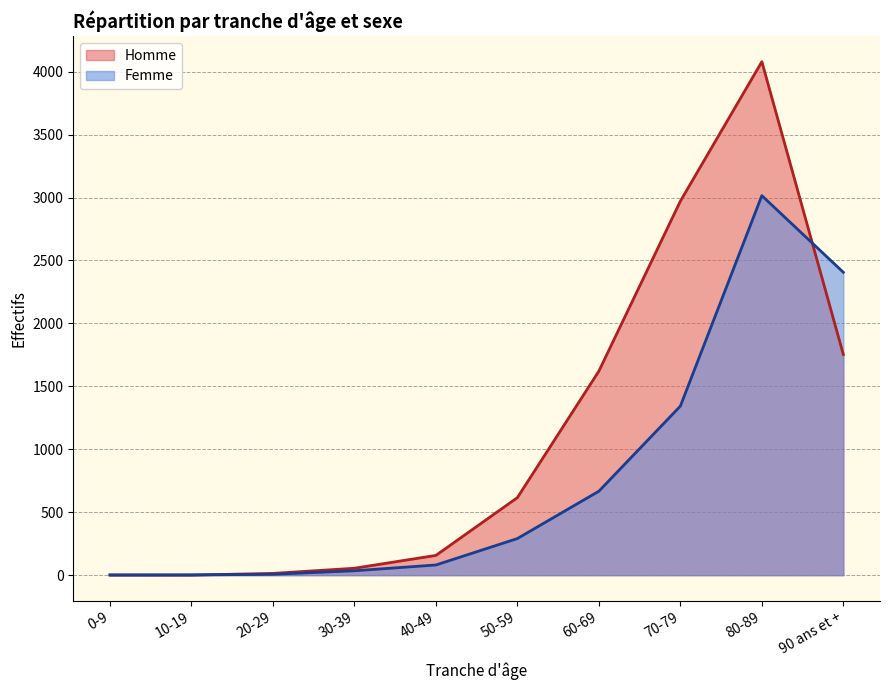

Which series has the largest total across all categories?

Homme